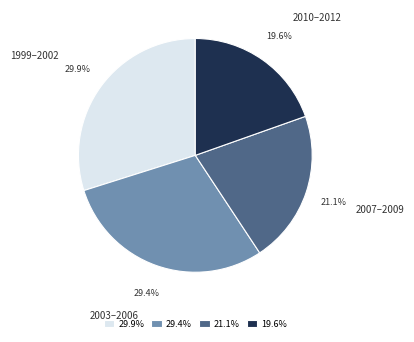

Approximately how many times larger is the value at 1999–2002 compared to 2007–2009?

1.4